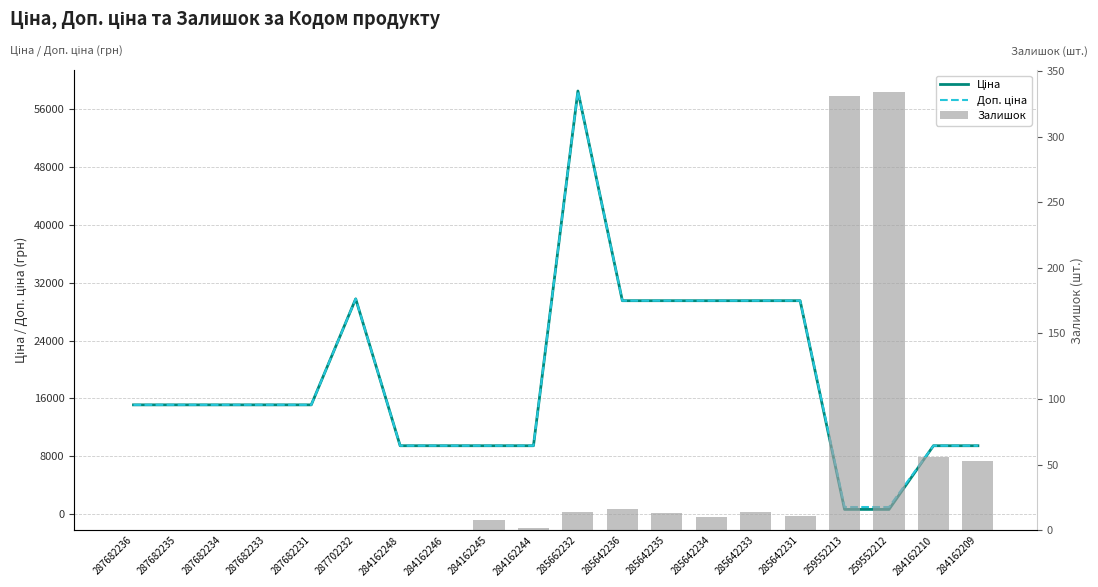

How many categories are shown in the chart?

20